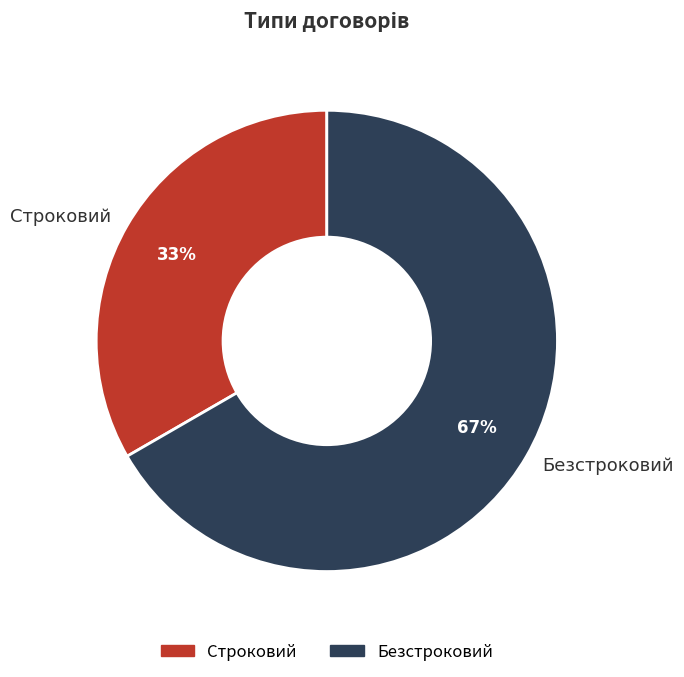

Which slice is the smallest?

Строковий